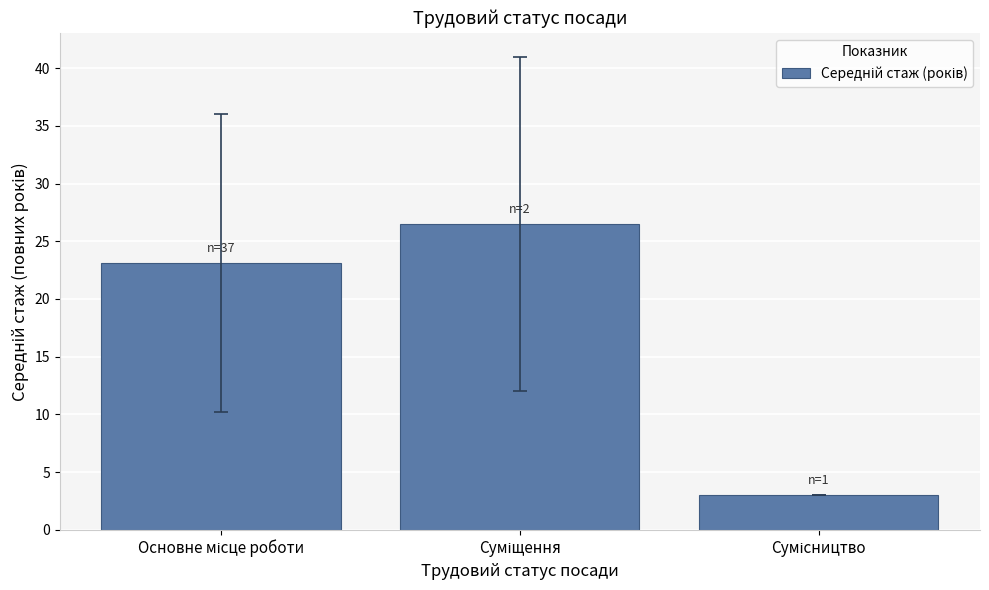

How many values are below 23?

1